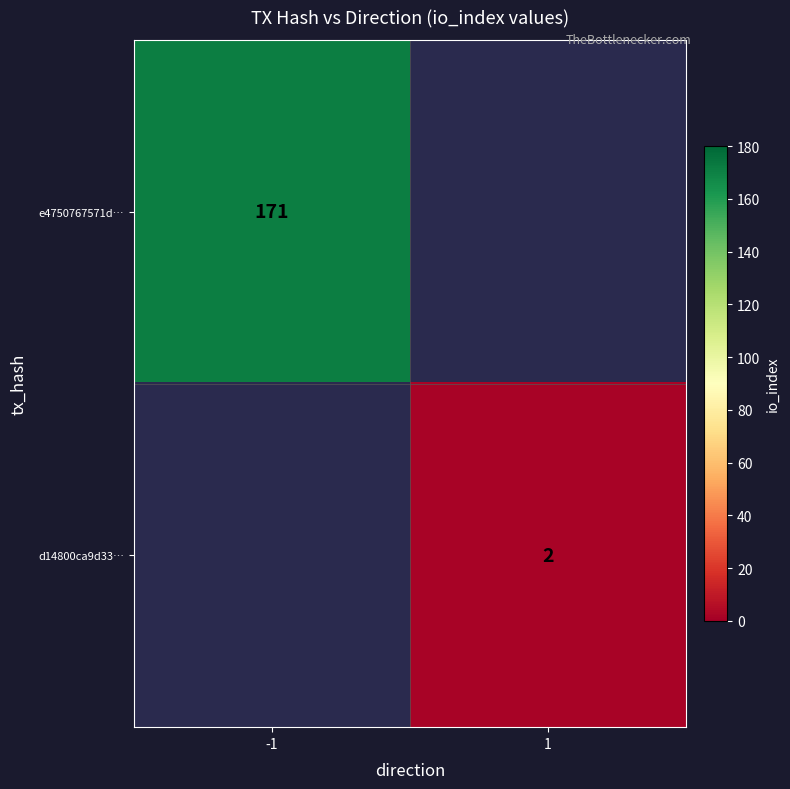

At how many categories does at least one series exceed 10?

1